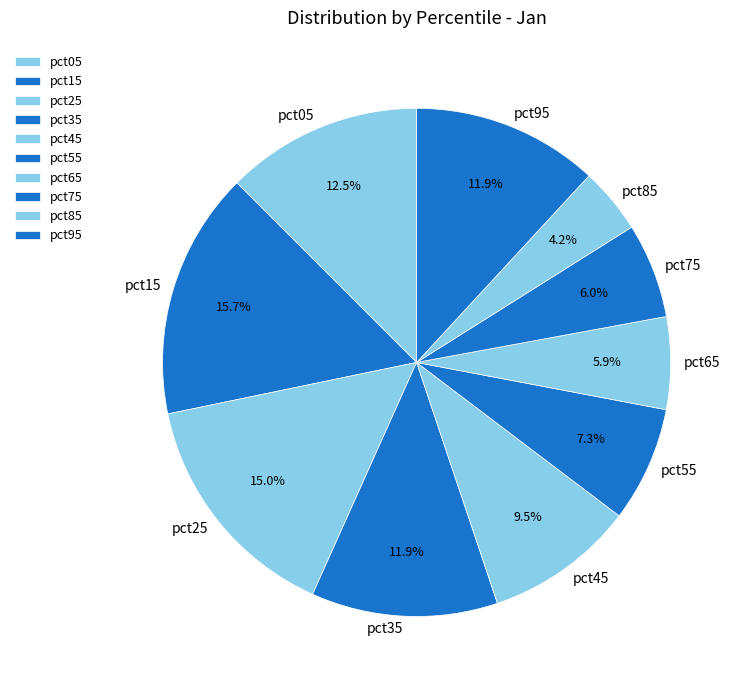

True or false: pct35 accounts for 12% of the total.

True